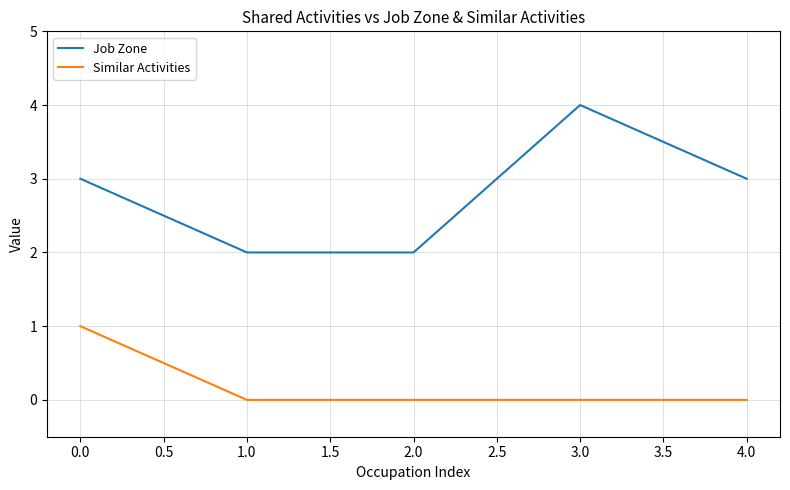

Rank the series by their average value, from lowest to highest.

Similar Activities, Job Zone